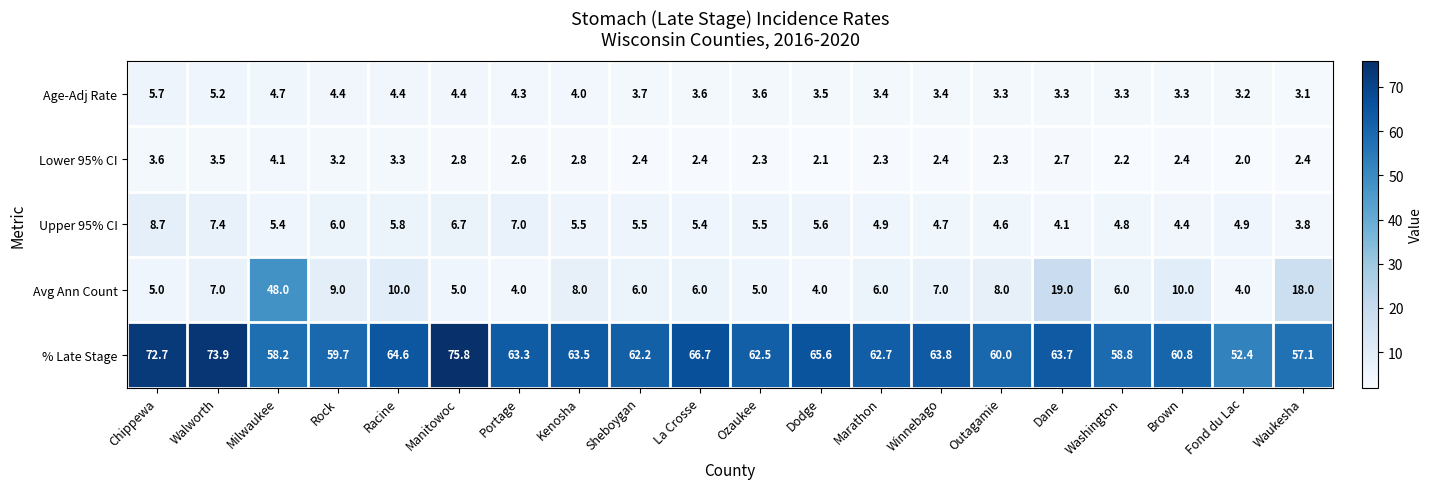

At which label does Lower 95% CI reach its minimum?

Fond du Lac